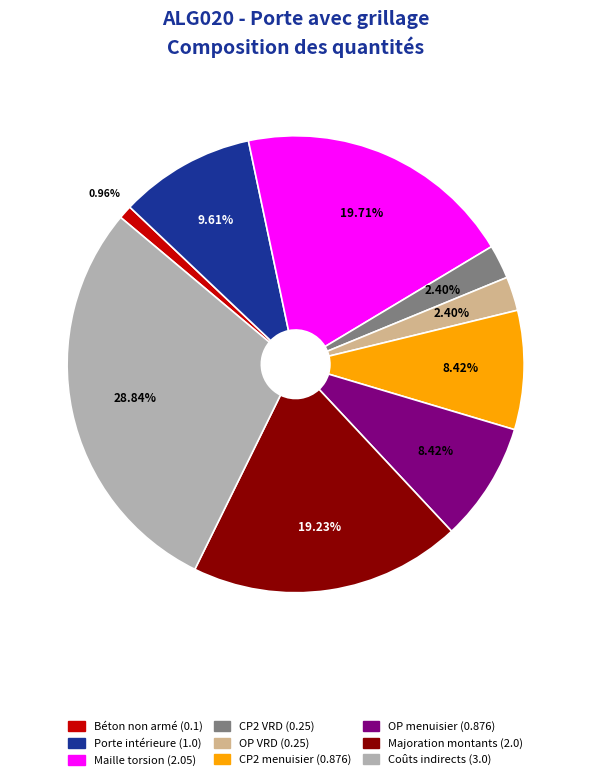

How many slices are in this pie chart?

9